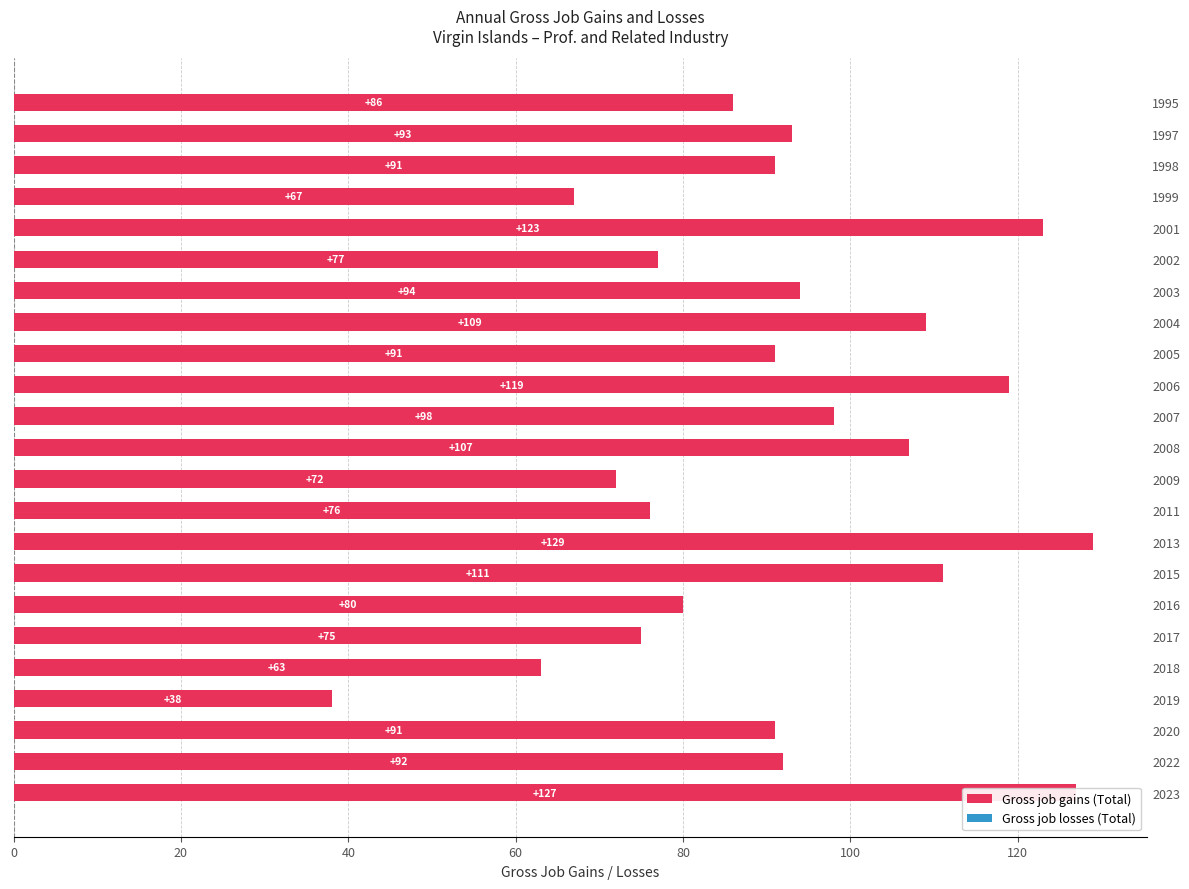

Which category has the highest value across all series?

2013